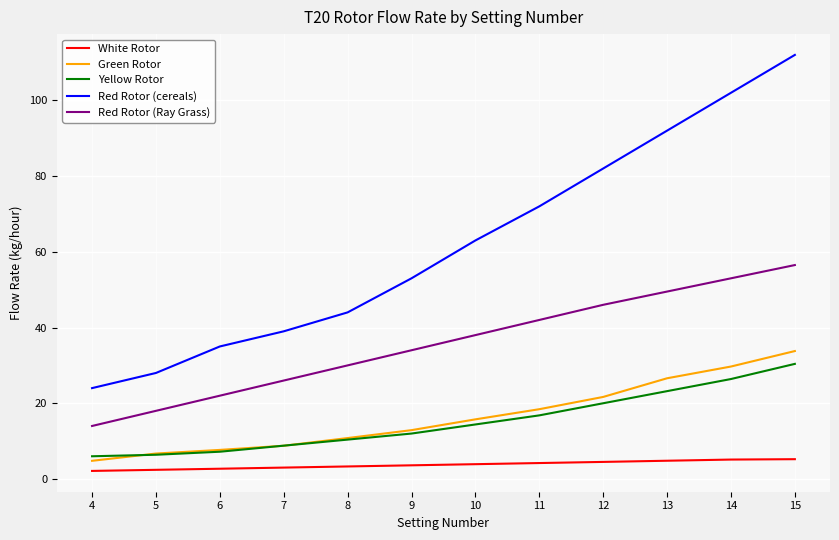

What is the difference between the highest and lowest values at 5?

25.6